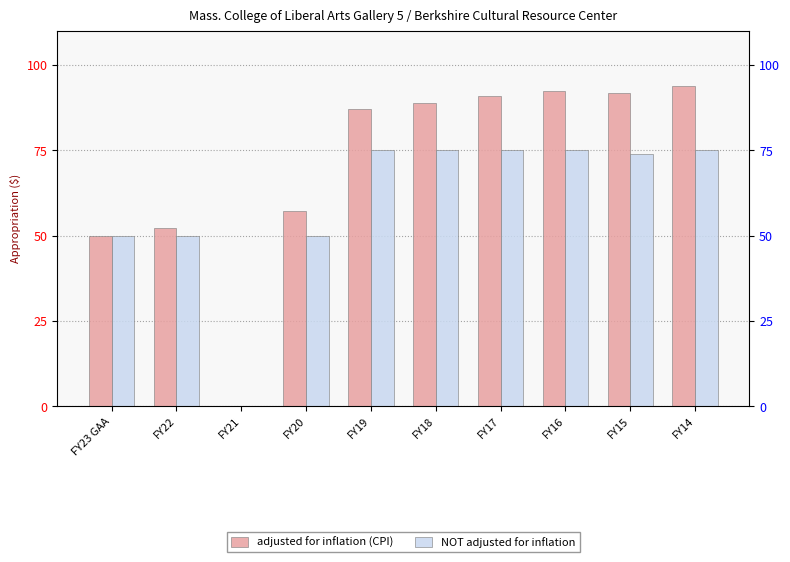

List the series in order of their overall mean, lowest first.

NOT adjusted for inflation, adjusted for inflation (CPI)